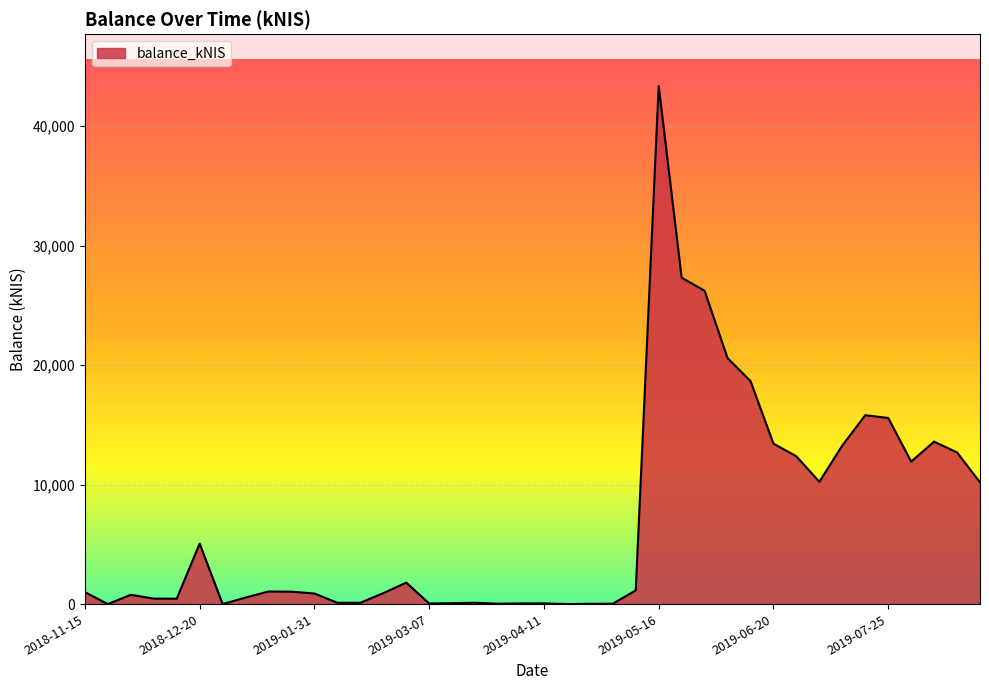

What is the difference between the maximum and minimum values?

43356.6